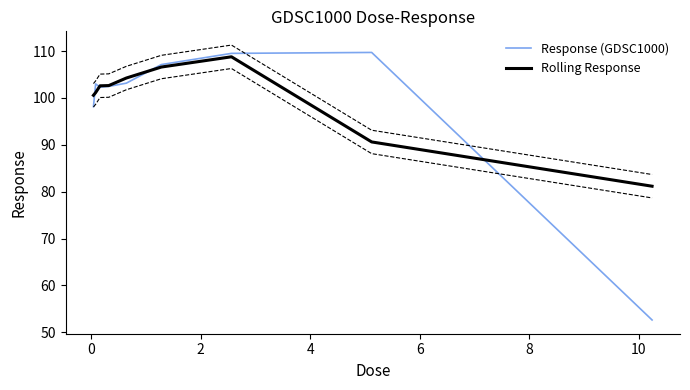

What is the lowest value of the Rolling Response series?

81.2